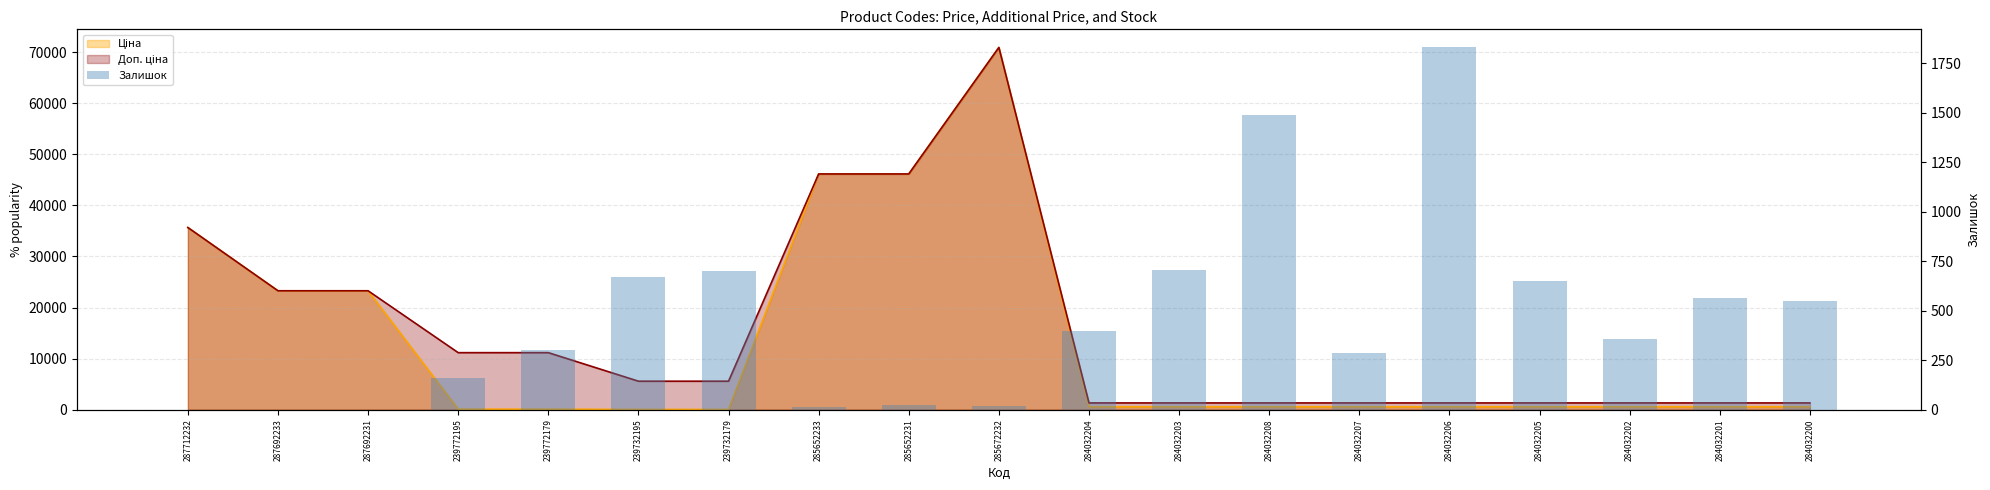

Which label corresponds to the largest value in the chart?

284032206